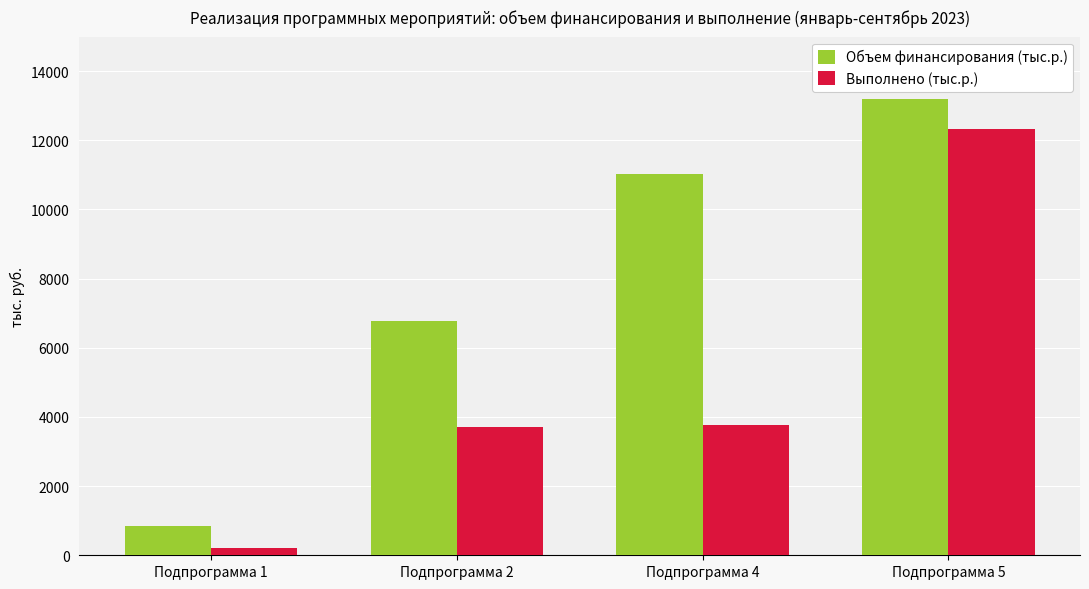

Is it true that Выполнено (тыс.р.) equals 6482.9 at Подпрограмма 4?

False